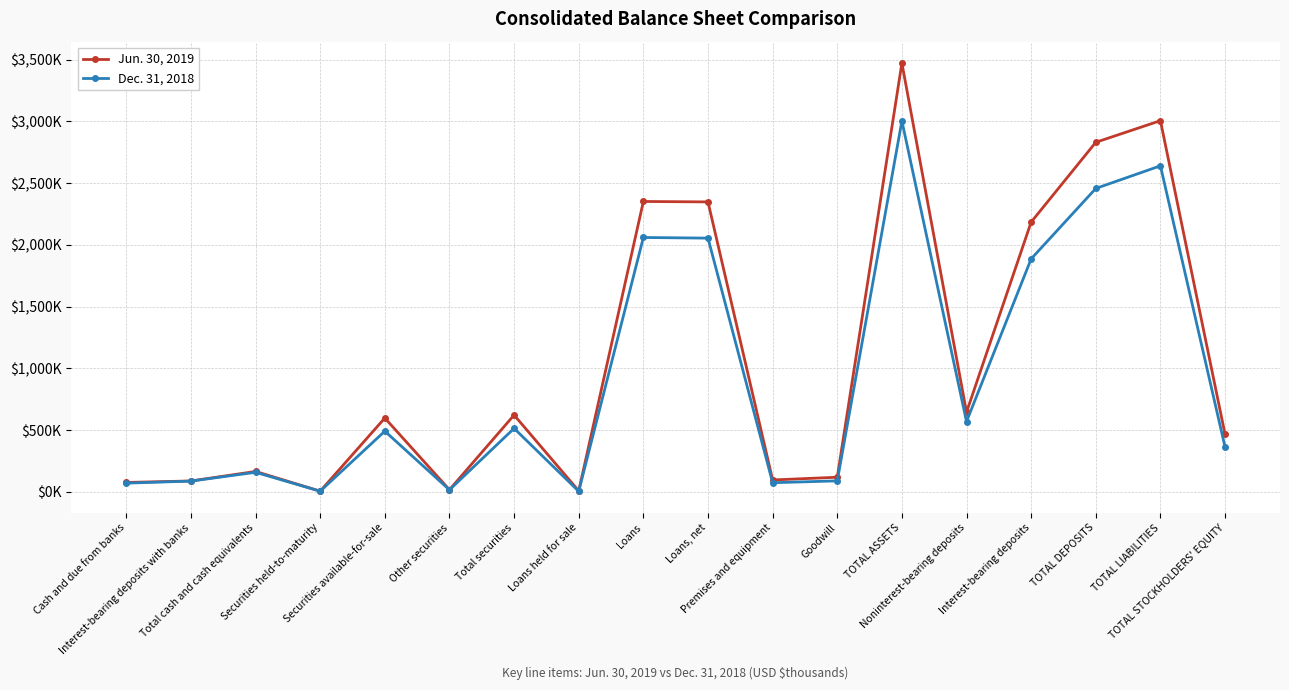

Which series changed the most between Total cash and cash equivalents and Securities held-to-maturity?

Jun. 30, 2019